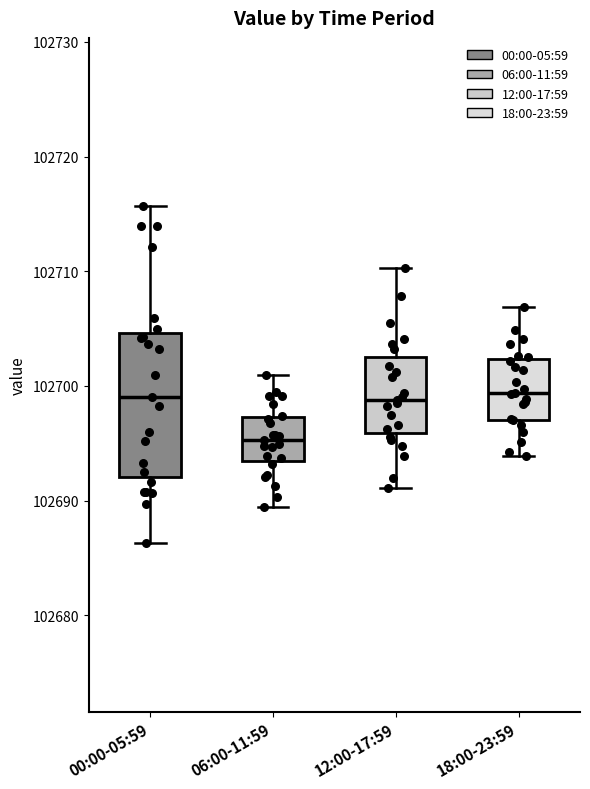

Reading left to right, transcribe this box plot: for each box, give where its median line is, the range the box spans, and where its two whiskers end, as read against the y-axis. The values are not printed on the chart, so give them approximately, as read against the axis.

00:00-05:59: median 102699, box 102692 to 102705, whiskers 102686 to 102716
06:00-11:59: median 102695, box 102693 to 102697, whiskers 102689 to 102701
12:00-17:59: median 102699, box 102696 to 102703, whiskers 102691 to 102710
18:00-23:59: median 102699, box 102697 to 102702, whiskers 102694 to 102707